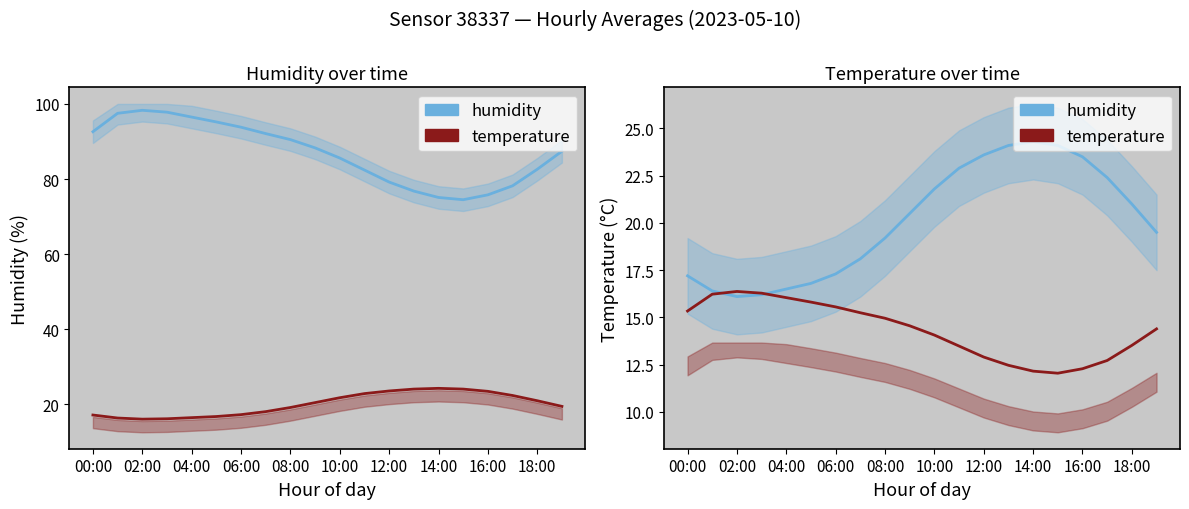

Does the chart display data point markers on the line(s)?

No